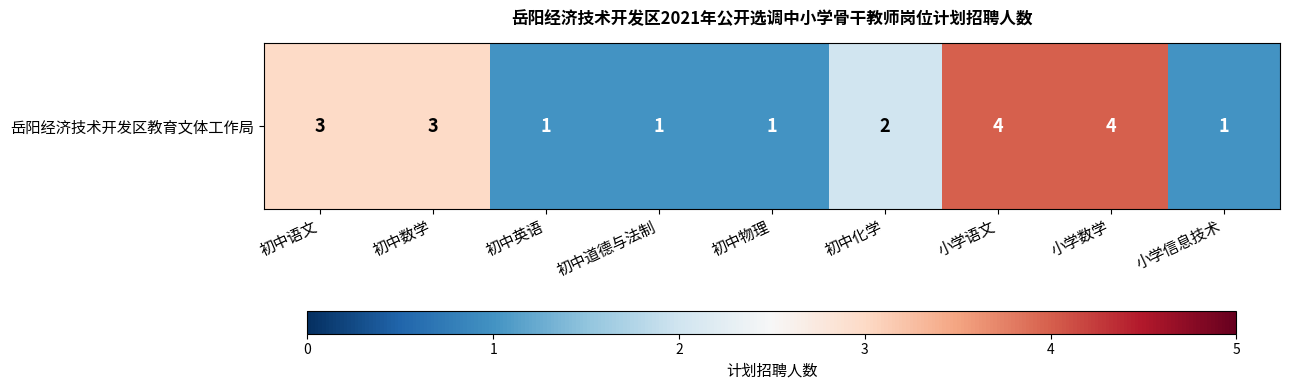

List the labels in order of value, smallest first.

初中英语, 初中道德与法制, 初中物理, 小学信息技术, 初中化学, 初中语文, 初中数学, 小学语文, 小学数学